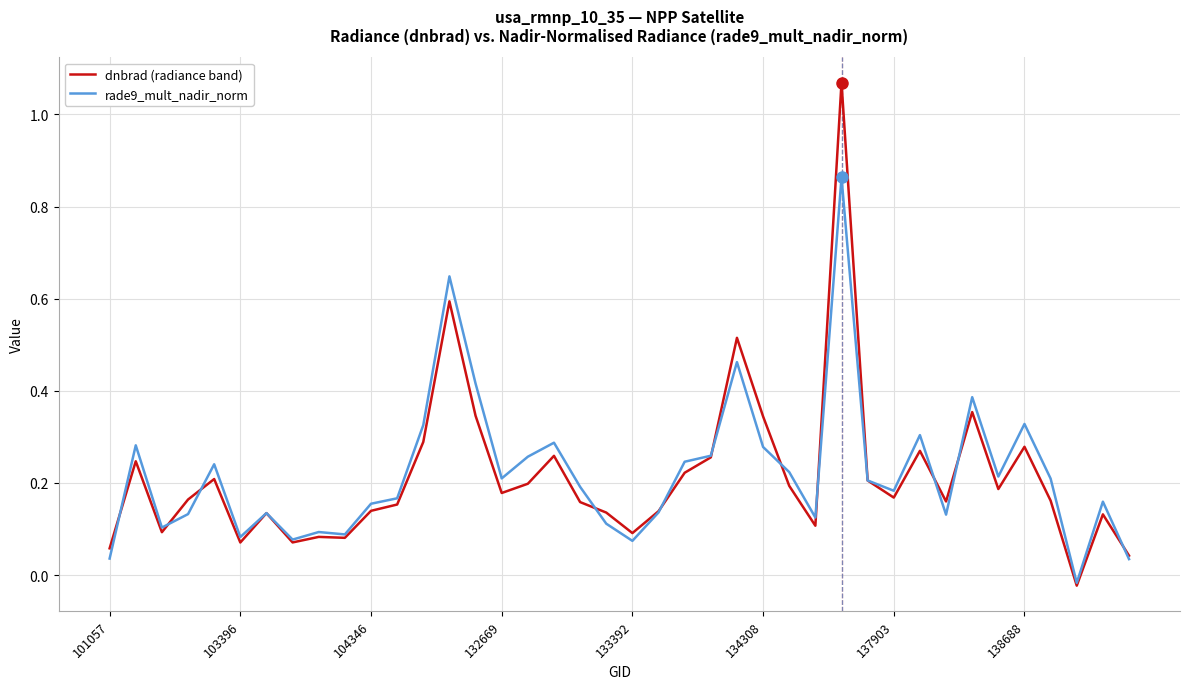

Which series has the largest range (max minus min)?

dnbrad (radiance band)